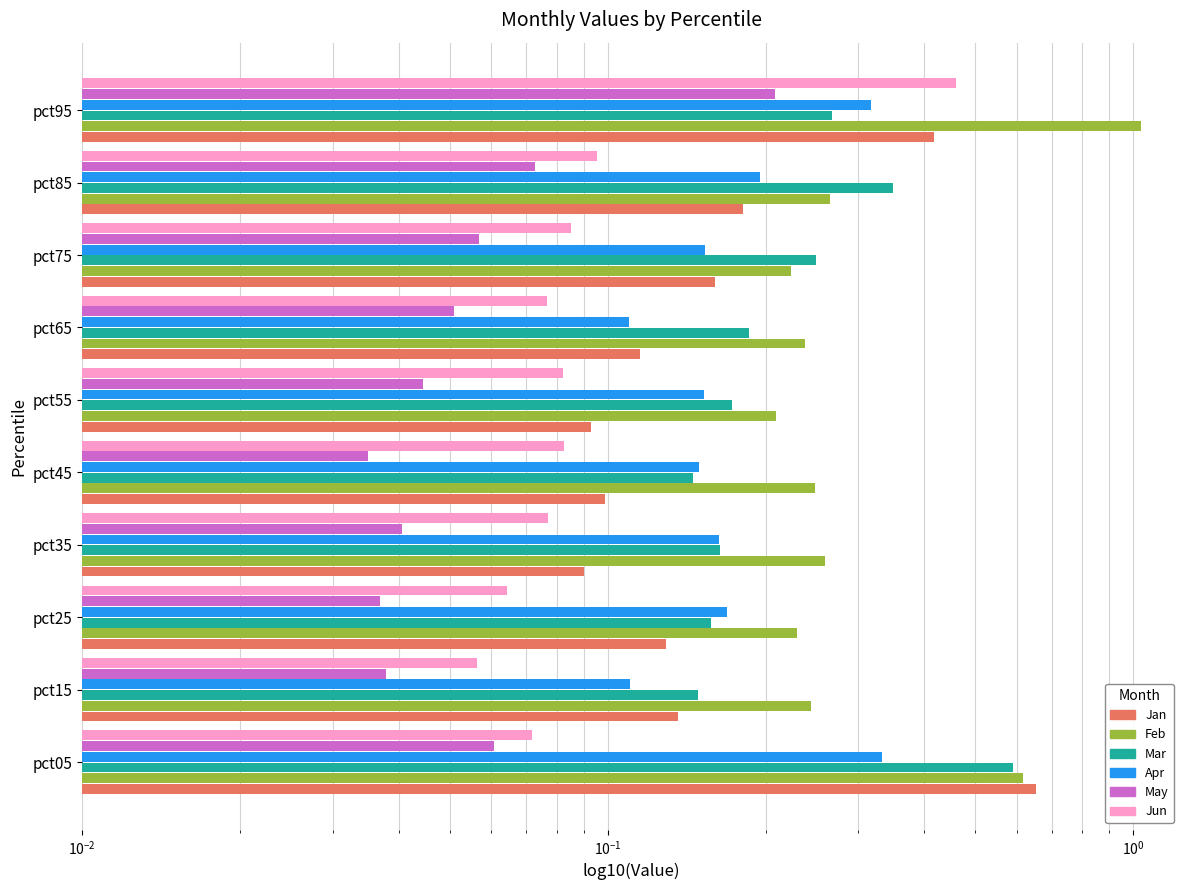

Which series changed the most between pct65 and pct95?

Feb